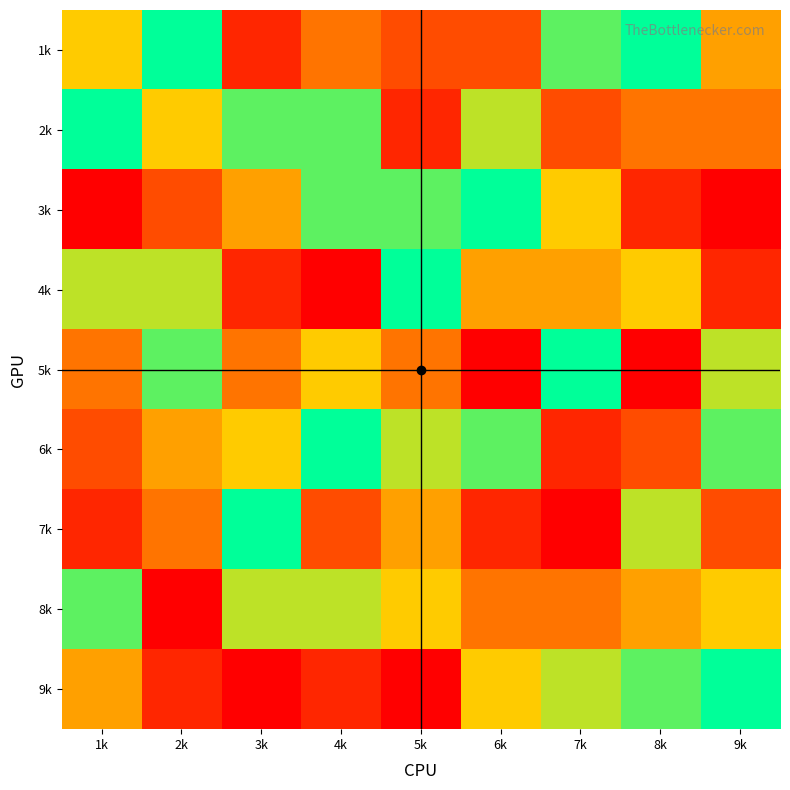

Reading left to right, extract all data points from this chart.

1k: 1k=6	2k=9	3k=2	4k=4	5k=3	6k=3	7k=8	8k=9	9k=5
2k: 1k=9	2k=6	3k=8	4k=8	5k=2	6k=7	7k=3	8k=4	9k=4
3k: 1k=1	2k=3	3k=5	4k=8	5k=8	6k=9	7k=6	8k=2	9k=1
4k: 1k=7	2k=7	3k=2	4k=1	5k=9	6k=5	7k=5	8k=6	9k=2
5k: 1k=4	2k=8	3k=4	4k=6	5k=4	6k=1	7k=9	8k=1	9k=7
6k: 1k=3	2k=5	3k=6	4k=9	5k=7	6k=8	7k=2	8k=3	9k=8
7k: 1k=2	2k=4	3k=9	4k=3	5k=5	6k=2	7k=1	8k=7	9k=3
8k: 1k=8	2k=1	3k=7	4k=7	5k=6	6k=4	7k=4	8k=5	9k=6
9k: 1k=5	2k=2	3k=1	4k=2	5k=1	6k=6	7k=7	8k=8	9k=9